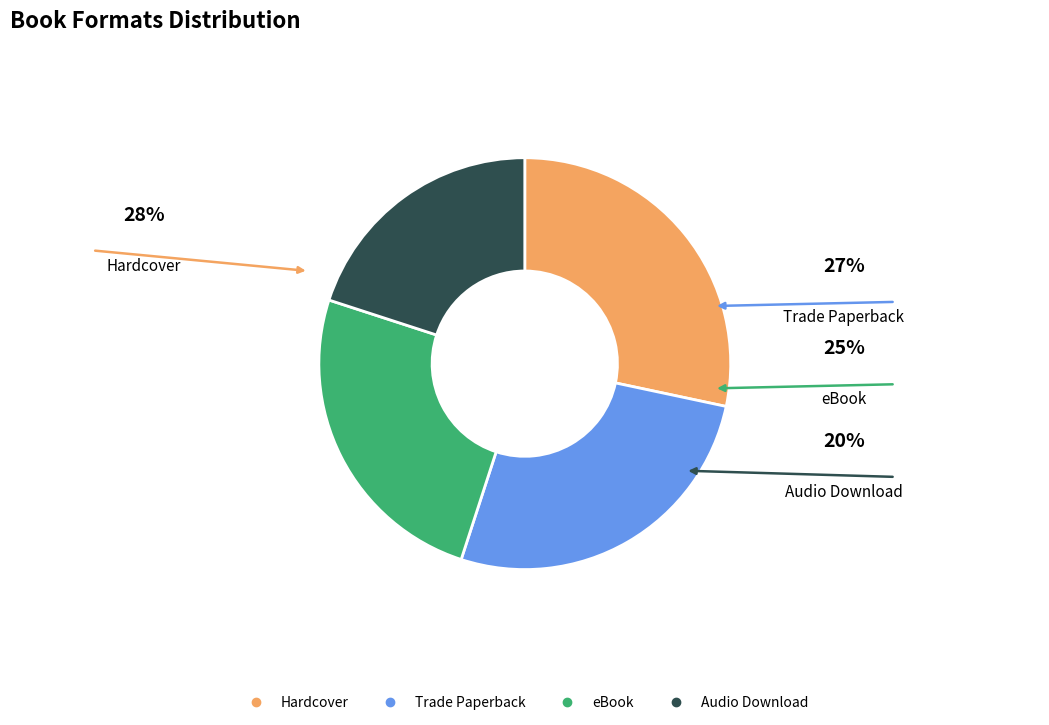

Is Audio Download the majority of the pie?

No